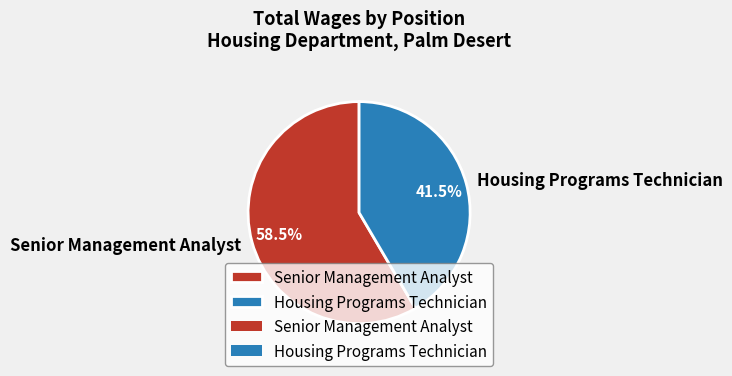

Does Housing Programs Technician account for over 50% of the chart?

No